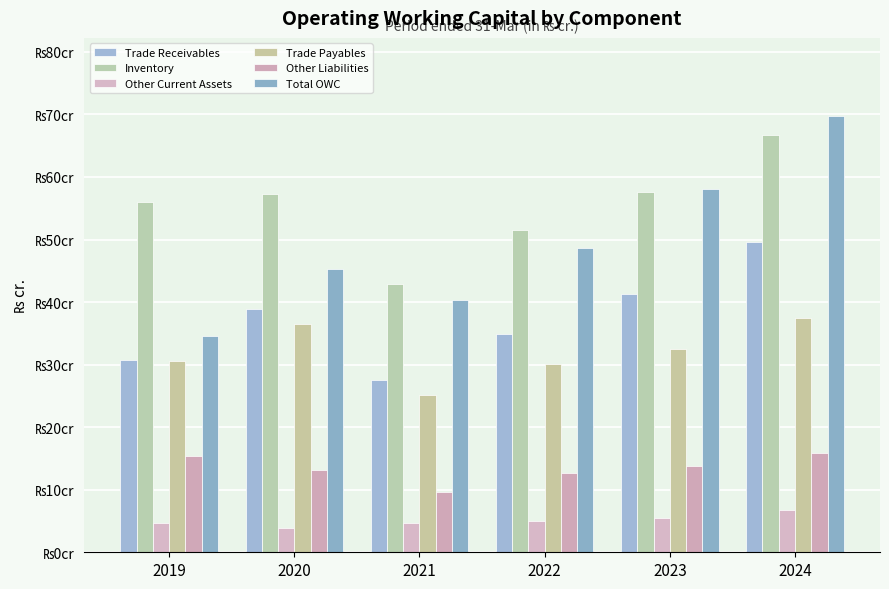

What is the sum of all Total OWC values?

296.6